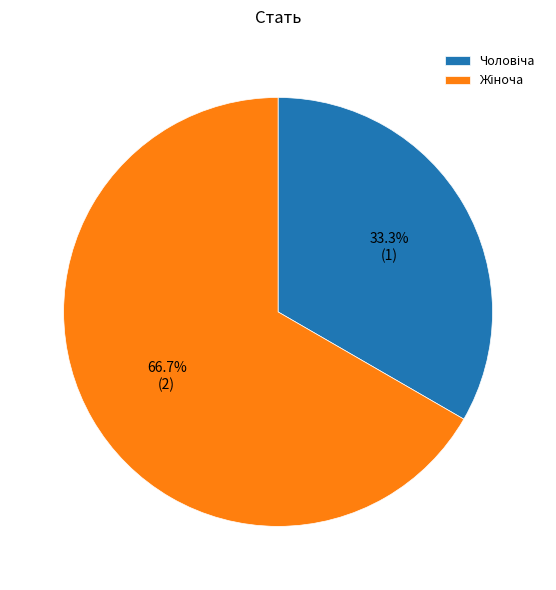

Is there a majority slice in this chart?

Yes